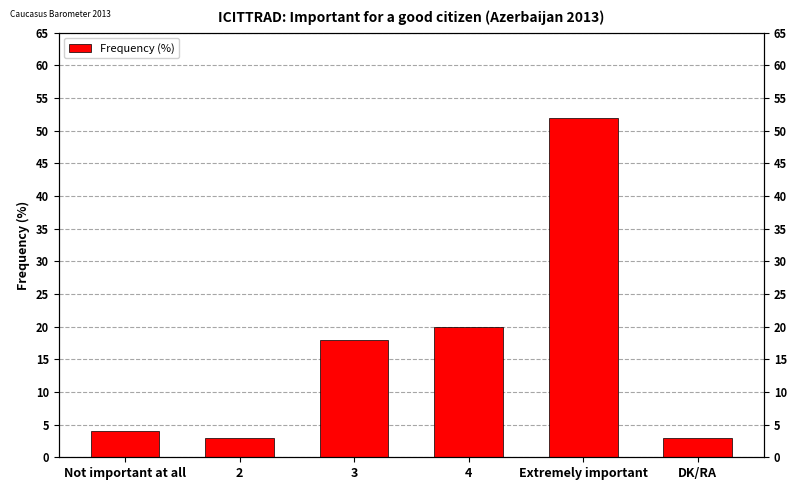

What is the label of the 3rd bar from the left?

3